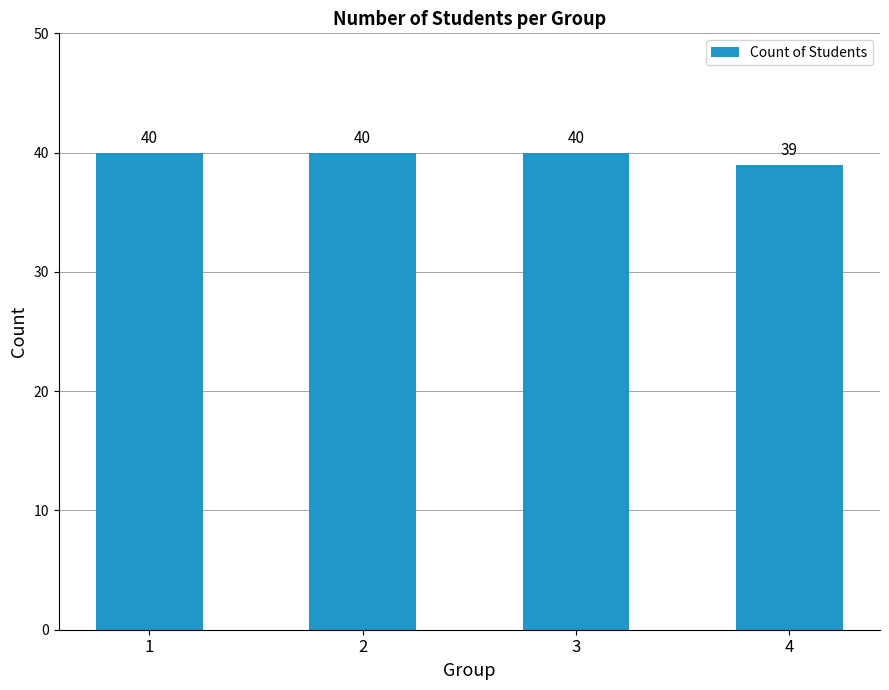

What is the value of the 2nd bar from the left?

40